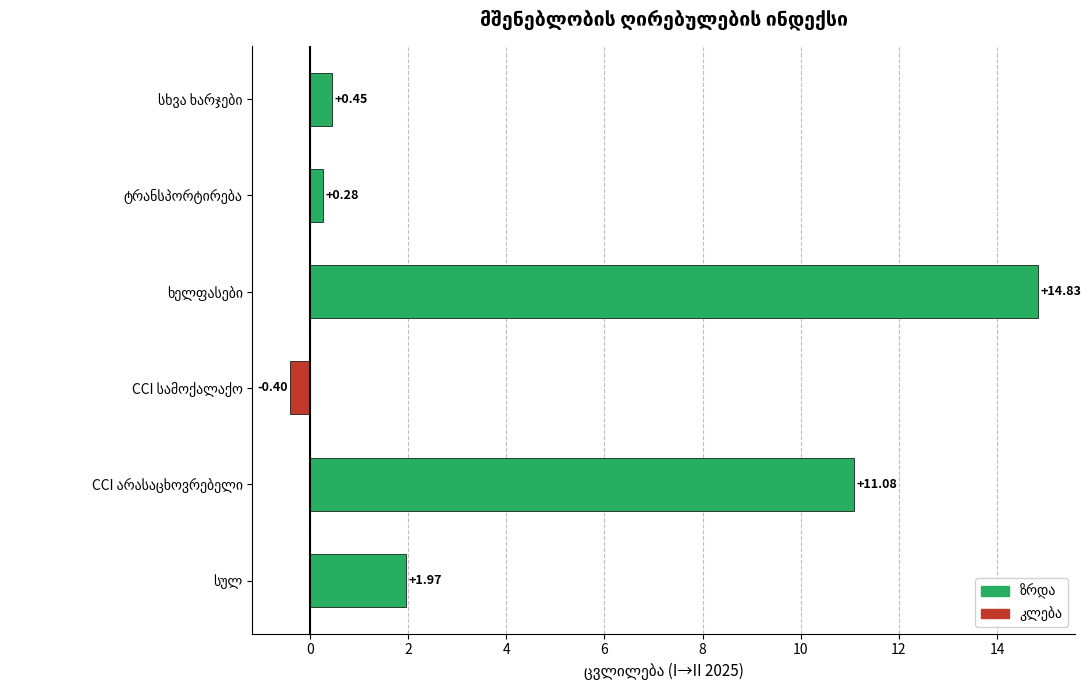

What is the average value?

4.7